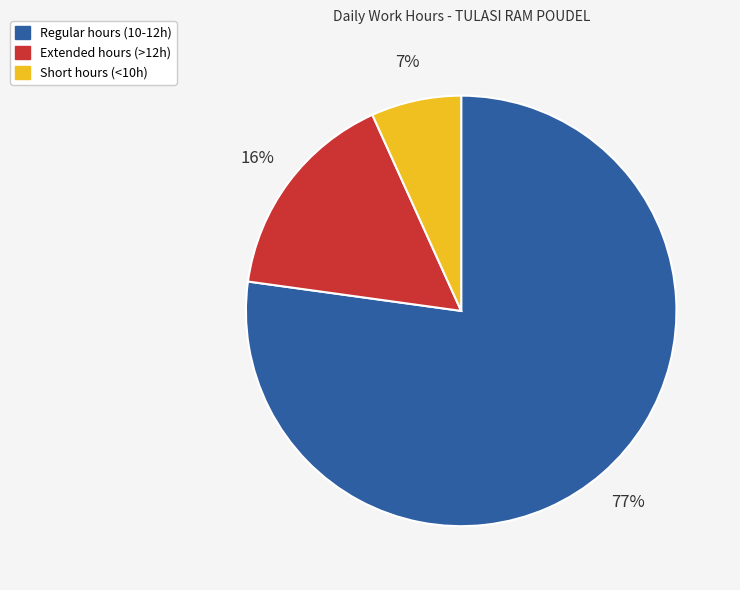

How many slices are in this pie chart?

3